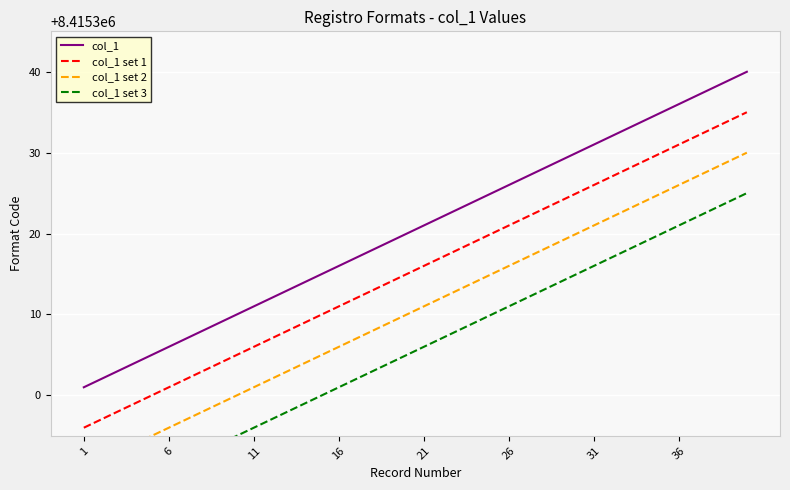

What is the minimum value shown in the chart?

8415286